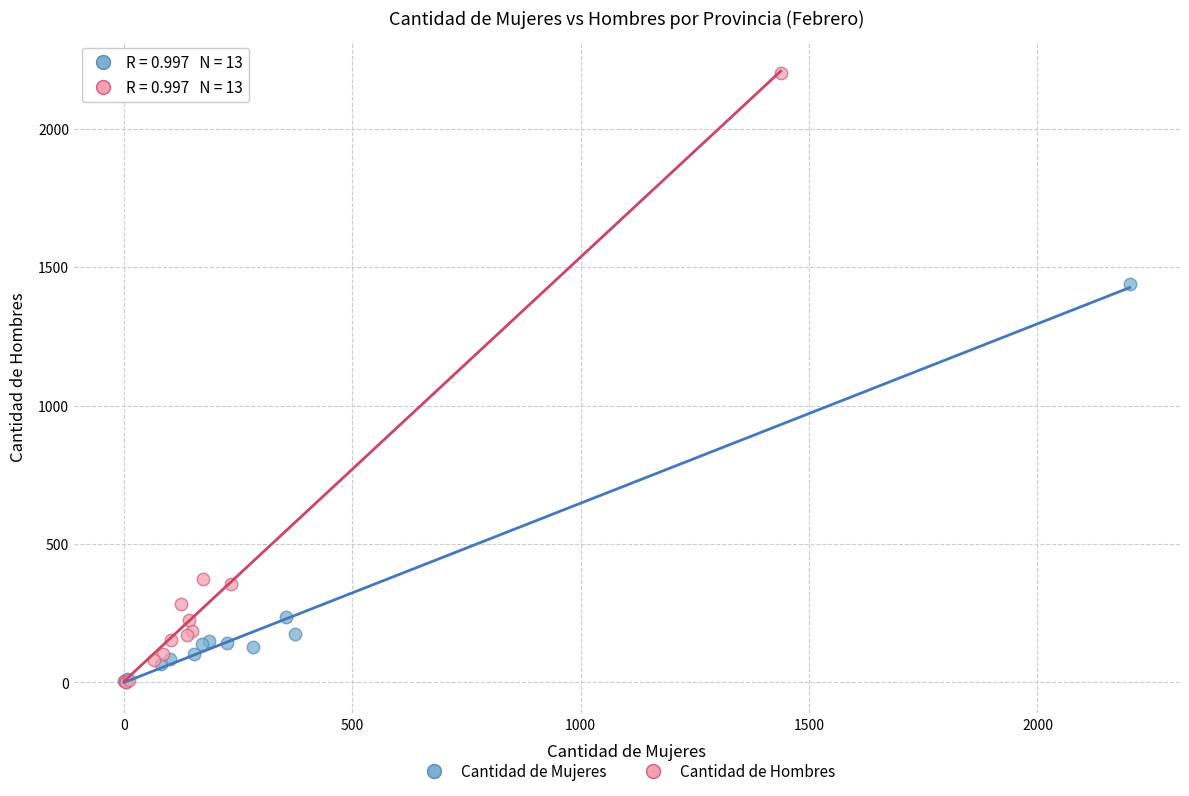

What are all the series names shown in the legend?

Cantidad de Mujeres, Cantidad de Hombres